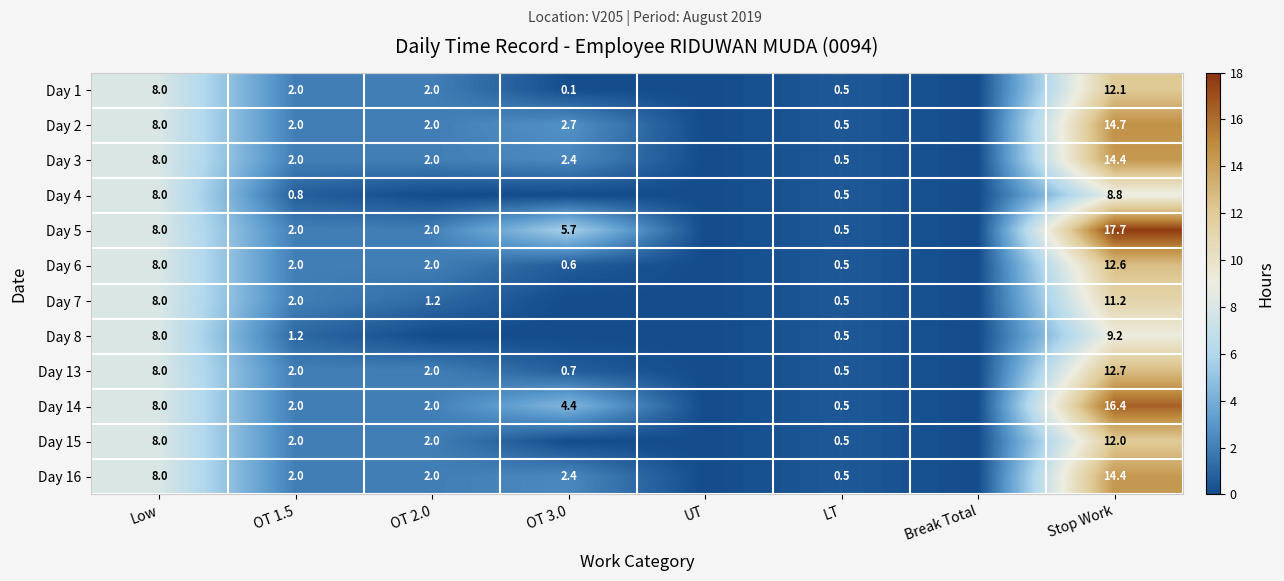

What is the total value across all series at LT?

6.0